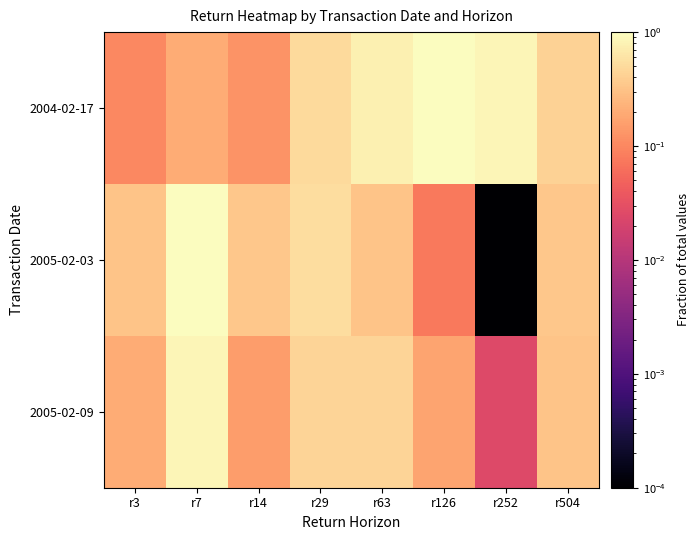

At which category does the chart reach its peak across all series?

r7